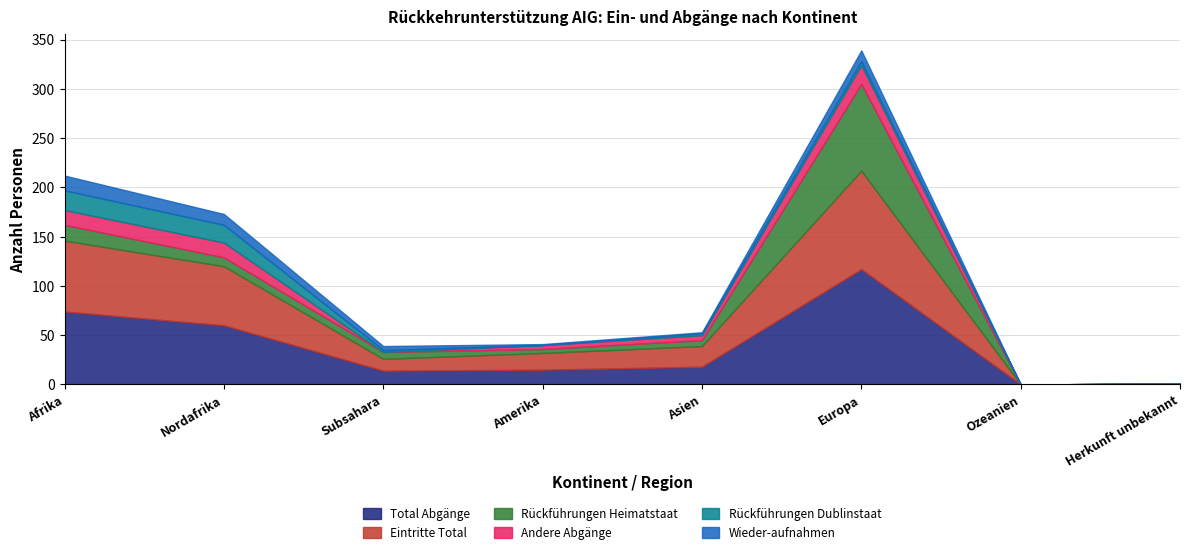

At which category is the sum across all series the highest?

Europa